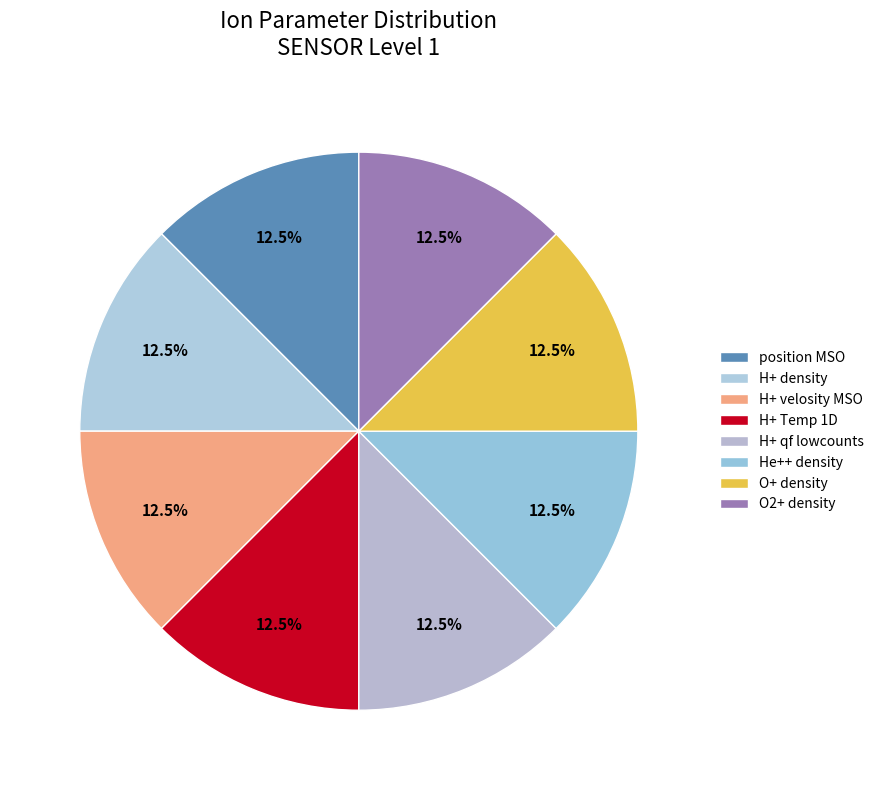

Count the number of slices in the pie.

8